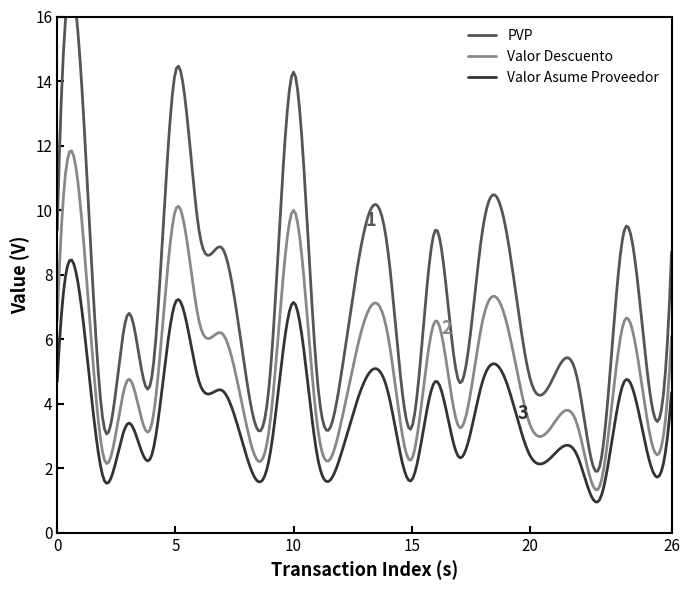

True or false: Valor Asume Proveedor and Valor Descuento cross at least once.

False